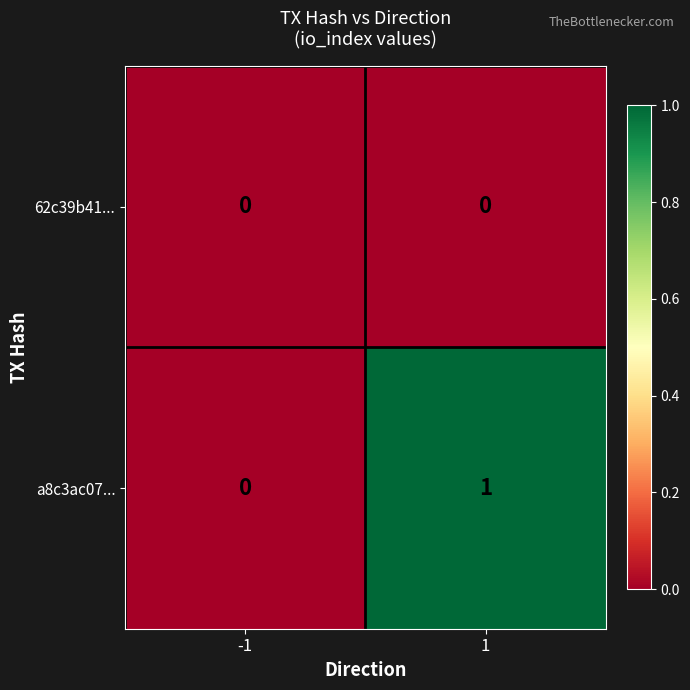

Which series has the widest spread of values?

a8c3ac07...